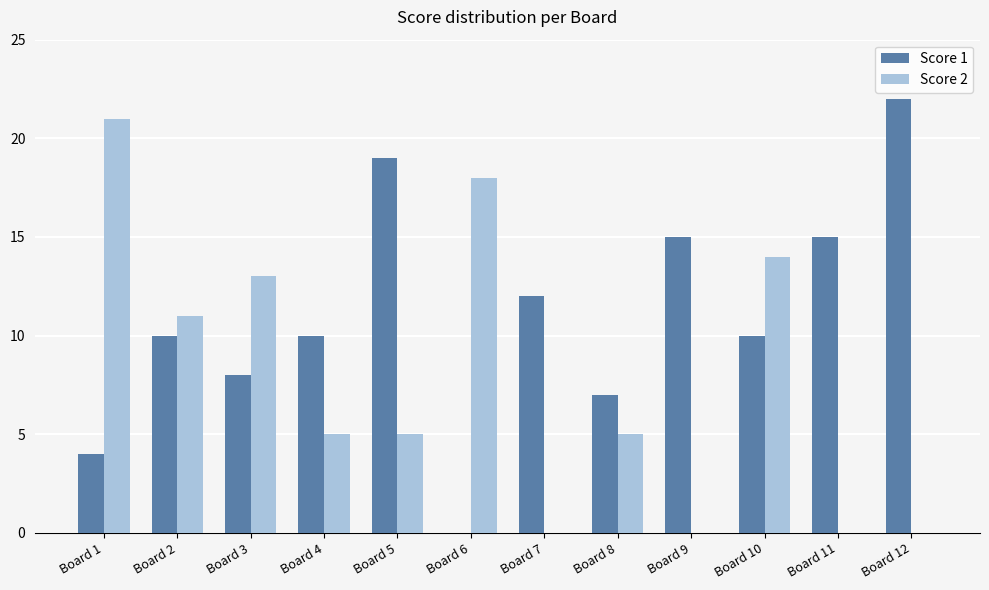

Is the value of Score 2 at Board 9 greater than the value of Score 1 at Board 4?

No